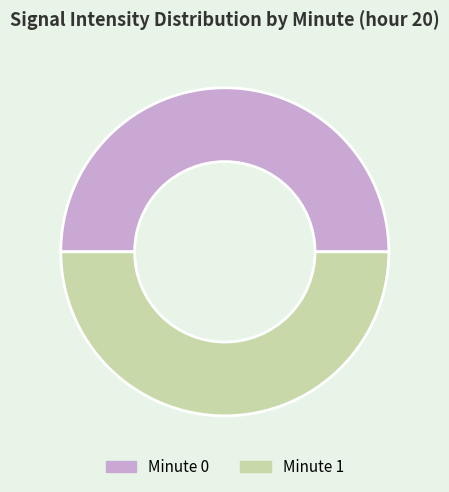

The Minute 1 slice represents 58% of the pie. True or false?

False